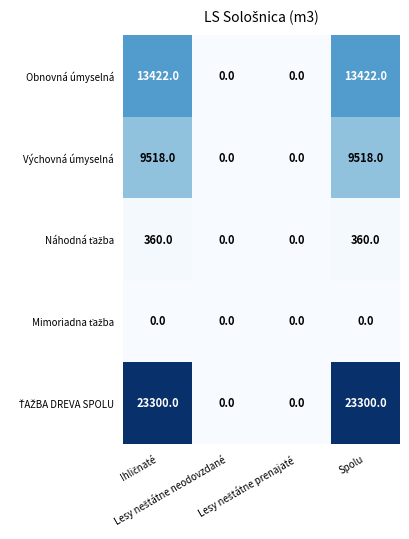

What is the greatest value displayed?

23300